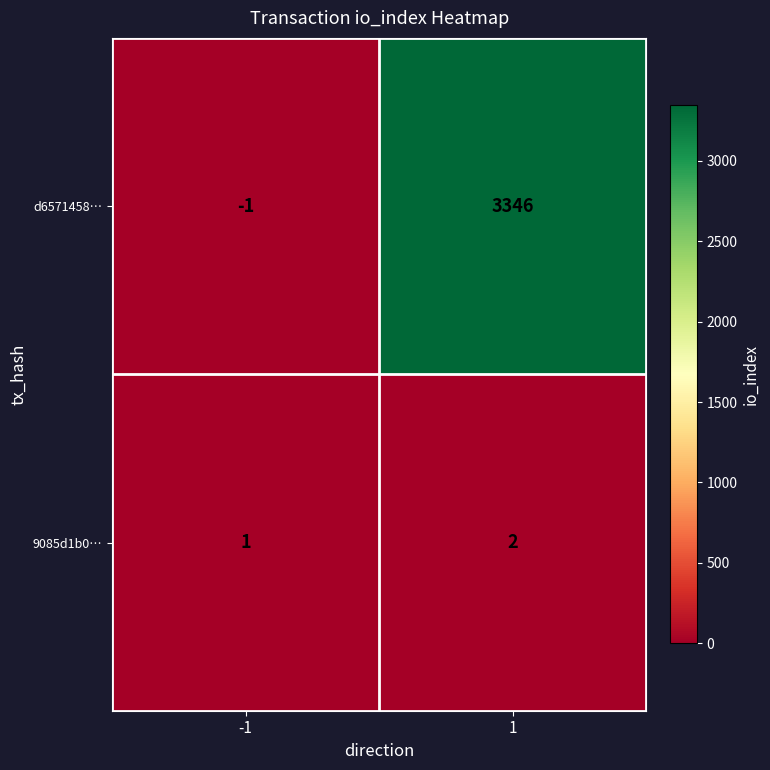

What is the sum of all 9085d1b0… values?

3